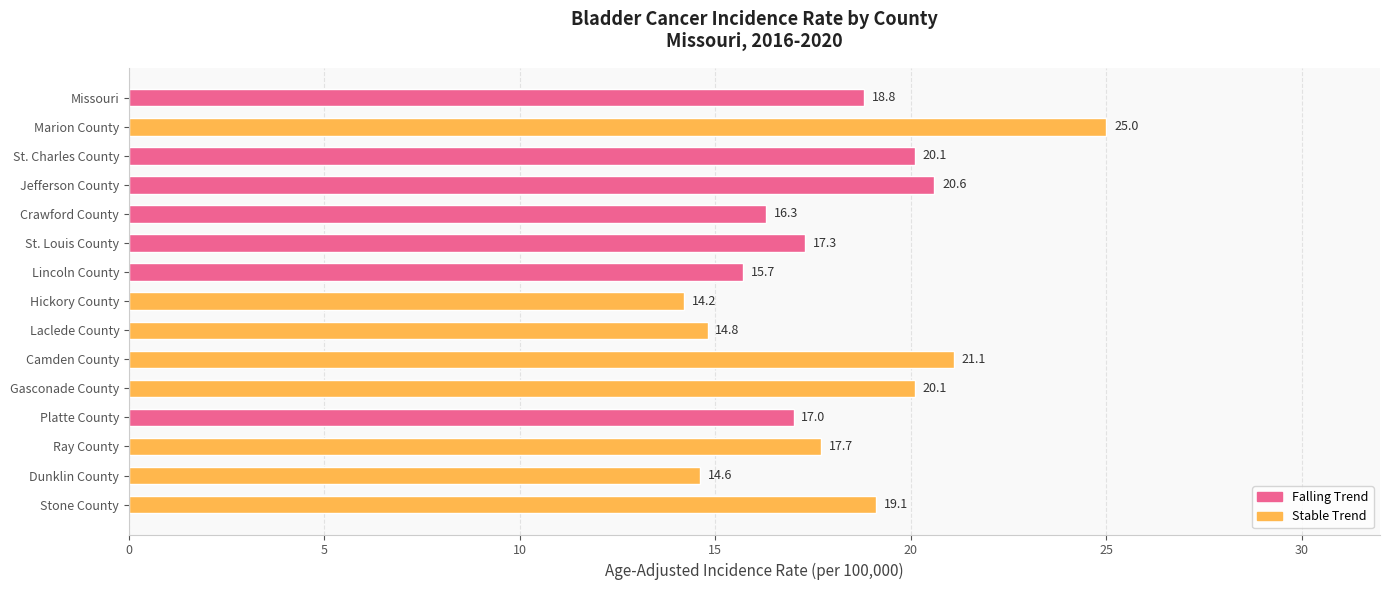

How many data points does each series have?

15